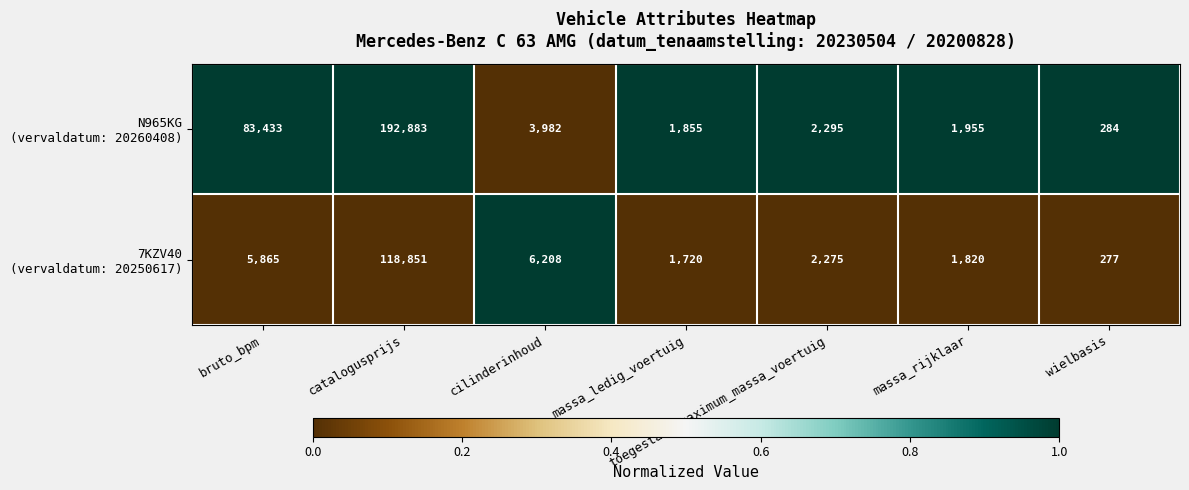

What is the spread (max minus min) of values at catalogusprijs?

74032